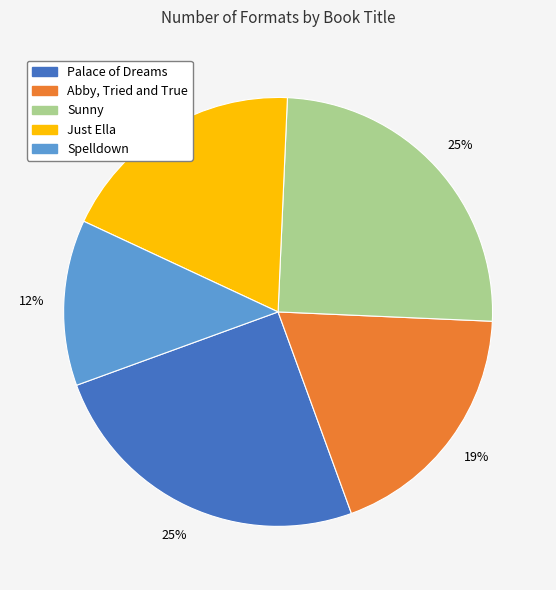

To the nearest percent, what is the average slice percentage?

20%